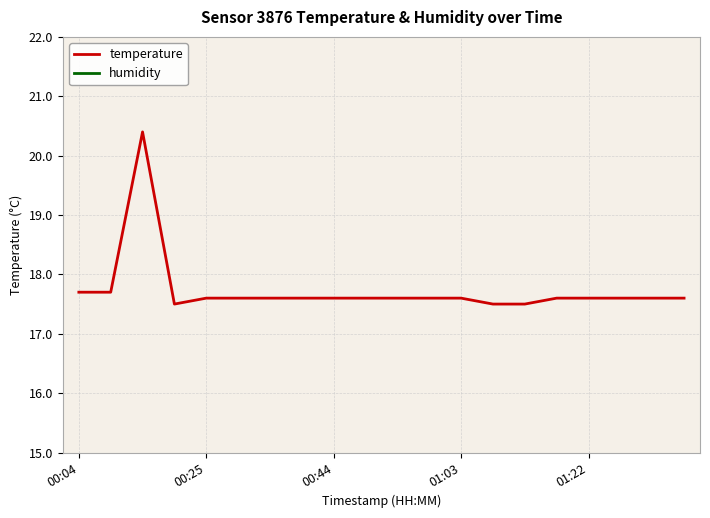

What is the minimum value for temperature?

17.5